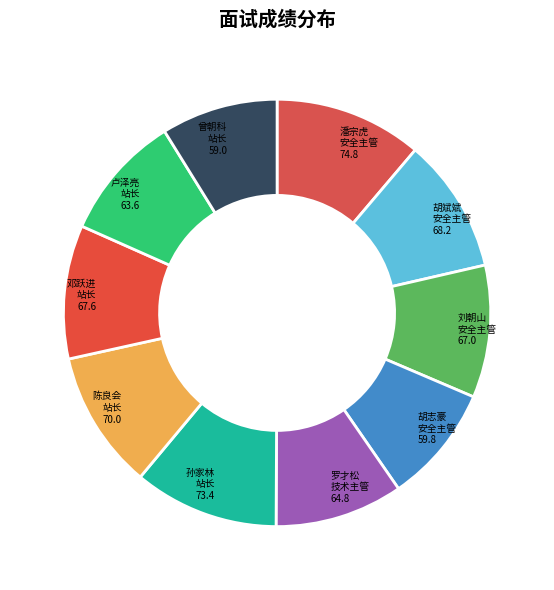

Count the number of slices in the pie.

10